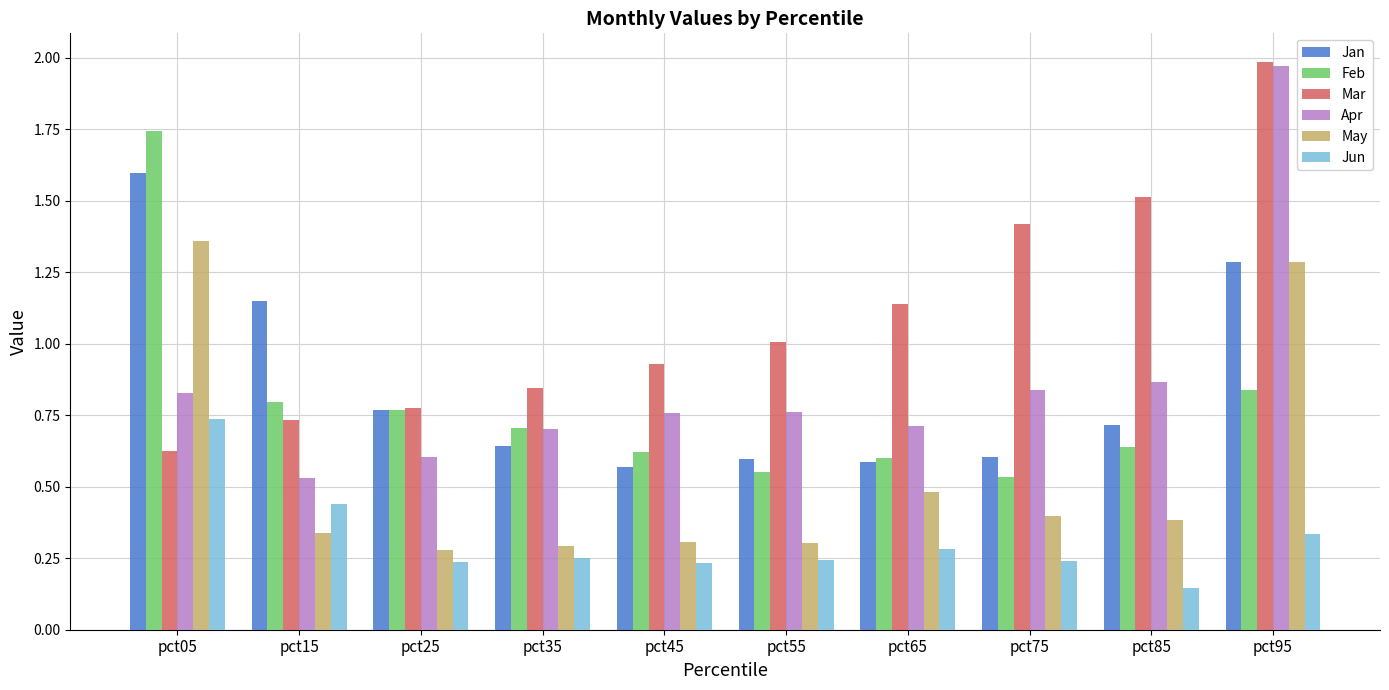

True or false: Feb has a value of 0.2 at pct75.

False